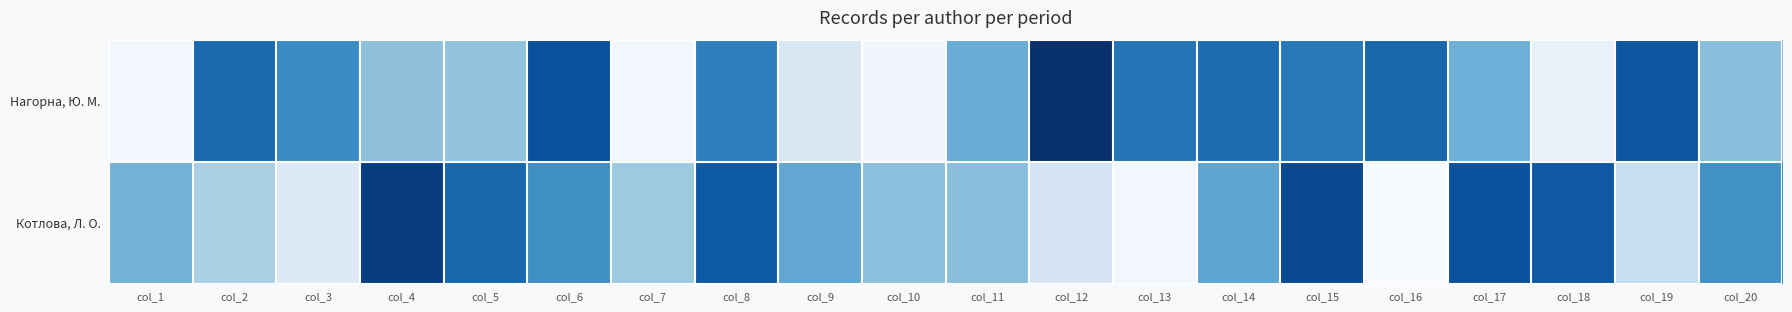

Reading left to right, what are all the values shown in this chart?

Нагорна, Ю. М.: col_1=0.0	col_2=0.8	col_3=0.6	col_4=0.4	col_5=0.4	col_6=0.9	col_7=0.0	col_8=0.7	col_9=0.2	col_10=0.0	col_11=0.5	col_12=1.0	col_13=0.7	col_14=0.8	col_15=0.7	col_16=0.8	col_17=0.5	col_18=0.1	col_19=0.9	col_20=0.4
Котлова, Л. О.: col_1=0.5	col_2=0.3	col_3=0.1	col_4=0.9	col_5=0.8	col_6=0.6	col_7=0.4	col_8=0.8	col_9=0.5	col_10=0.4	col_11=0.4	col_12=0.2	col_13=0.0	col_14=0.5	col_15=0.9	col_16=0.0	col_17=0.9	col_18=0.8	col_19=0.2	col_20=0.6